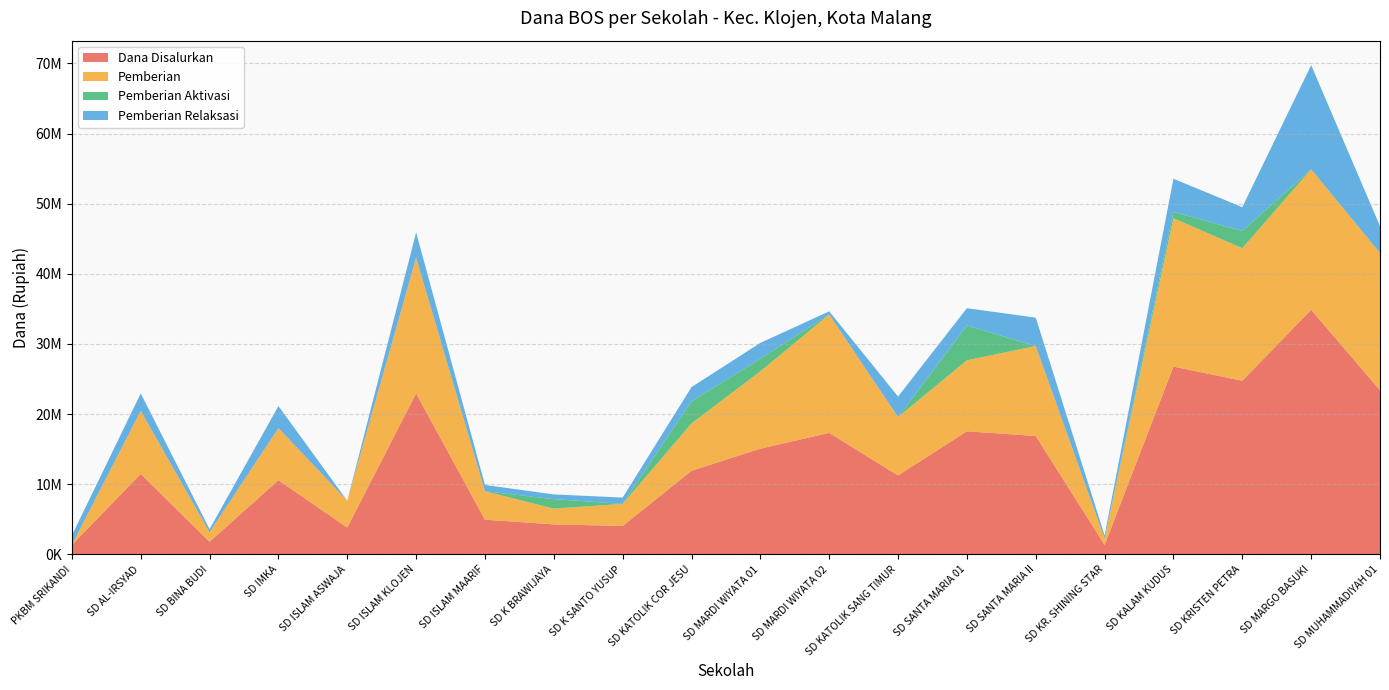

Reading right to left, transcribe all the data shown in this chart.

Dana Disalurkan: 23400000	34875000	24750000	26775000	1350000	16875000	17550000	11250000	17325000	15075000	11925000	4050000	4275000	4950000	22950000	3825000	10575000	1800000	11475000	1350000
Pemberian: 19575000	20025000	18900000	21150000	900000	12825000	10125000	8325000	16875000	11025000	6750000	3150000	2250000	4050000	19350000	3825000	7425000	1350000	9000000	0
Pemberian Aktivasi: 0	0	2475000	900000	0	0	4950000	0	0	1800000	3150000	0	1350000	0	0	0	0	0	0	0
Pemberian Relaksasi: 3825000	14850000	3375000	4725000	450000	4050000	2475000	2925000	450000	2250000	2025000	900000	675000	900000	3600000	0	3150000	450000	2475000	1350000